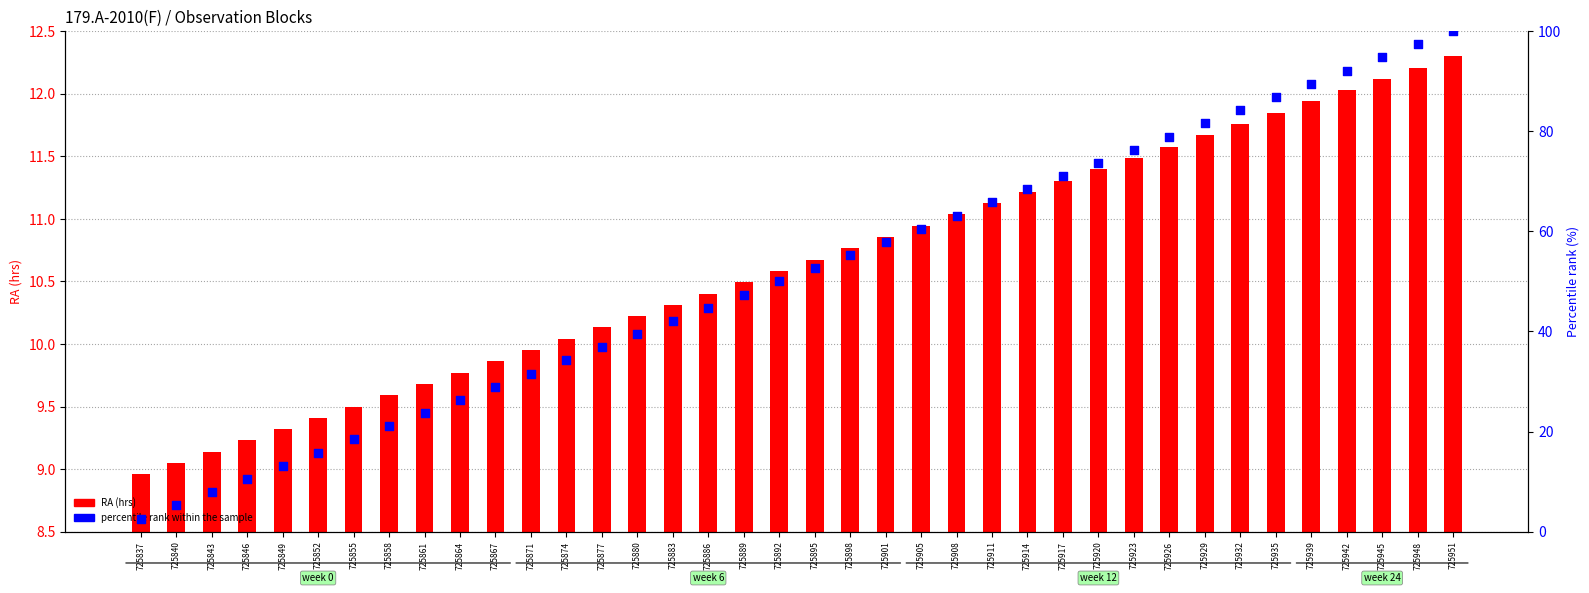

What are all the series names shown in the legend?

RA (hrs), percentile rank within the sample